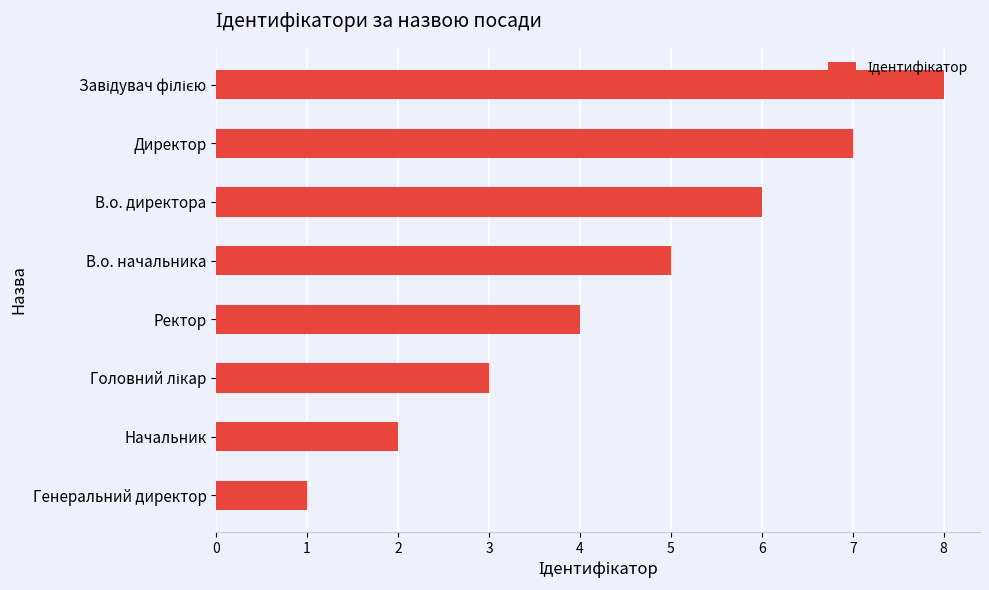

What is the smallest value displayed?

1